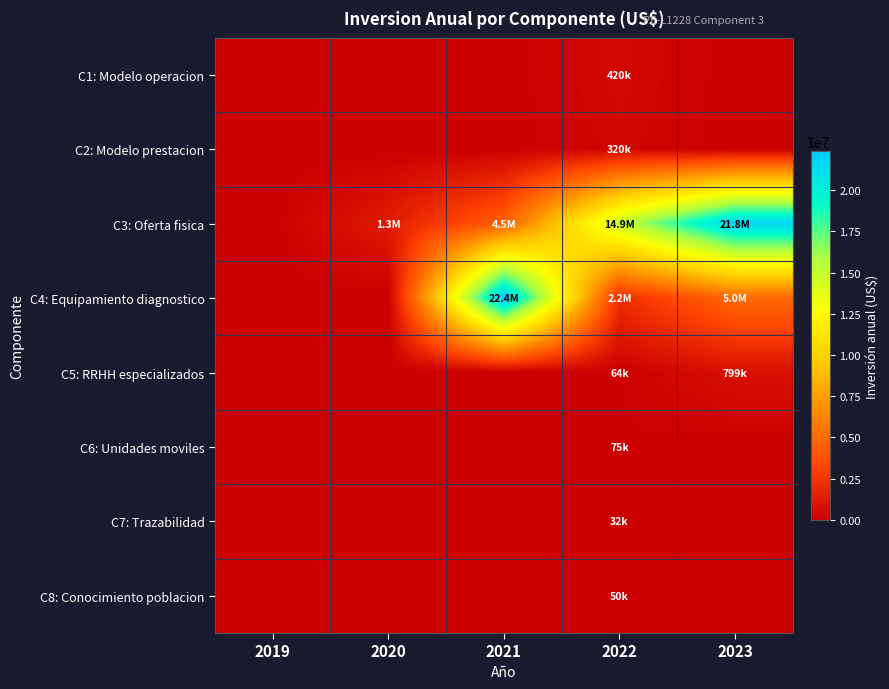

Reading right to left, extract all data points from this chart.

C1: Modelo operacion: 2023=0	2022=420000	2021=0	2020=0	2019=0
C2: Modelo prestacion: 2023=0	2022=320000	2021=0	2020=0	2019=0
C3: Oferta fisica: 2023=21752111	2022=14900701	2021=4510262	2020=1316738	2019=0
C4: Equipamiento diagnostico: 2023=4986676	2022=2182427	2021=22366769	2020=0	2019=0
C5: RRHH especializados: 2023=799000	2022=64000	2021=0	2020=0	2019=0
C6: Unidades moviles: 2023=0	2022=75000	2021=0	2020=0	2019=0
C7: Trazabilidad: 2023=0	2022=32000	2021=0	2020=0	2019=0
C8: Conocimiento poblacion: 2023=0	2022=50000	2021=0	2020=0	2019=0